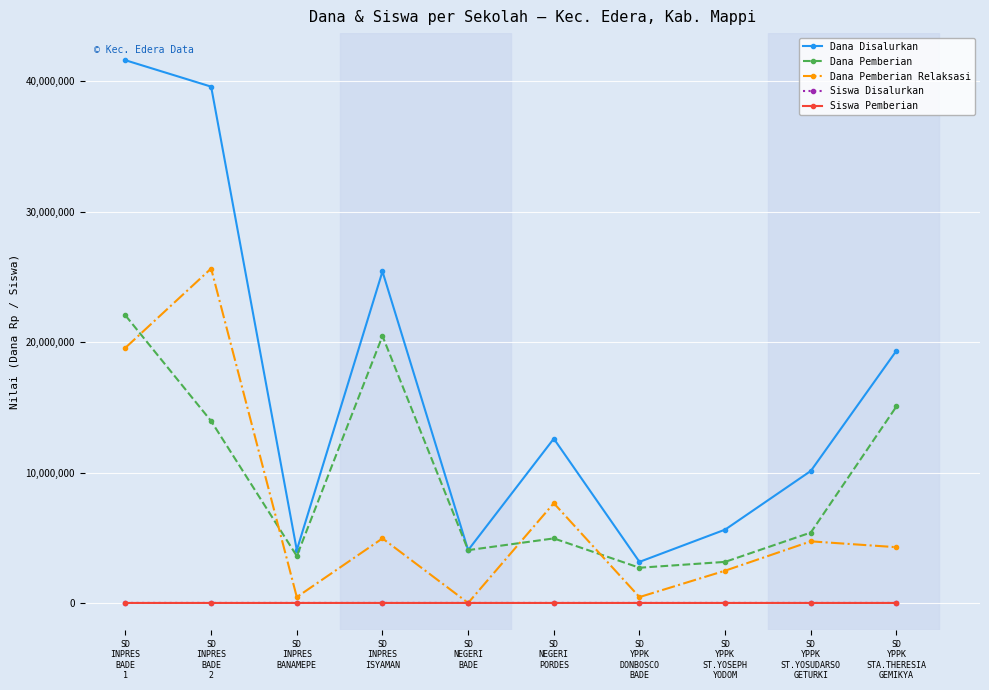

What is the maximum value for Siswa Pemberian?

49